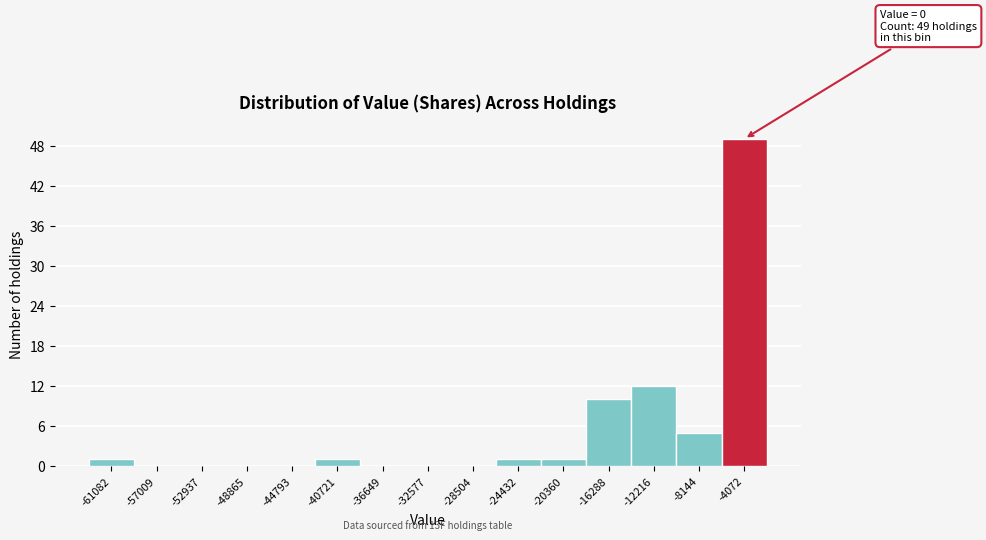

Reading left to right, transcribe all the data shown in this chart.

-61082=1	-57009=0	-52937=0	-48865=0	-44793=0	-40721=1	-36649=0	-32577=0	-28504=0	-24432=1	-20360=1	-16288=10	-12216=12	-8144=5	-4072=49